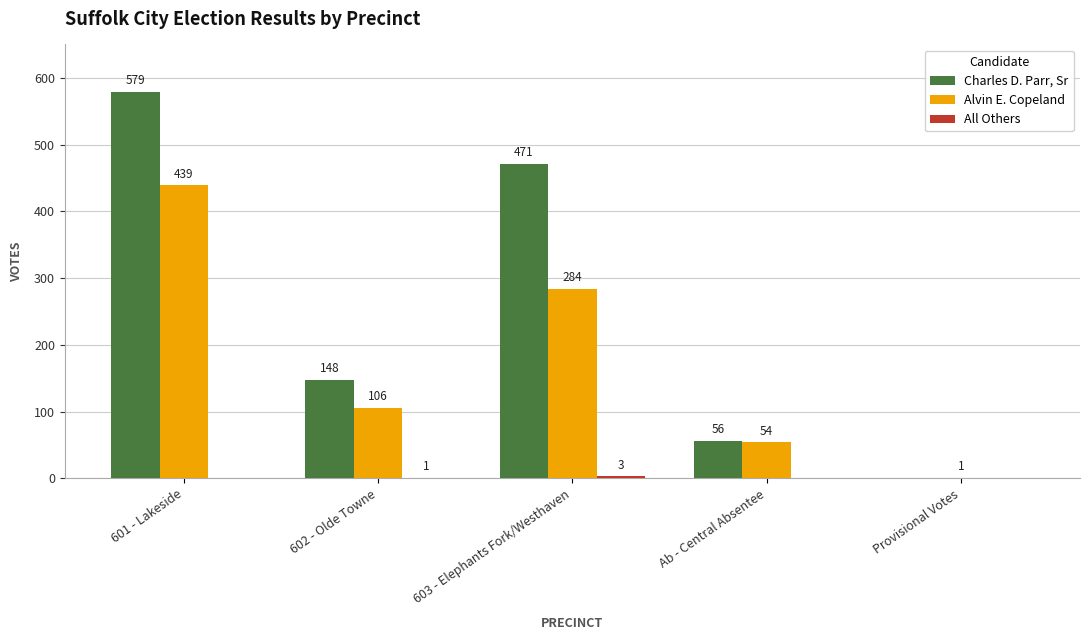

At which category is the sum across all series the highest?

601 - Lakeside